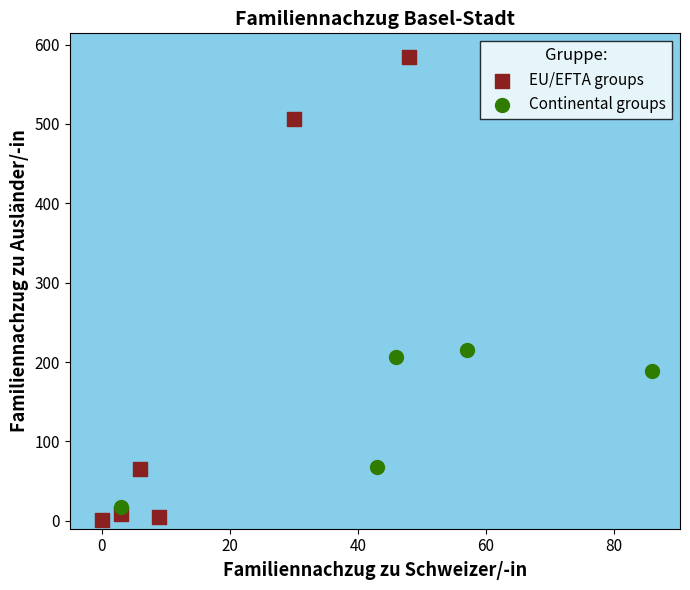

Which series has the largest Y range (max minus min)?

EU/EFTA groups